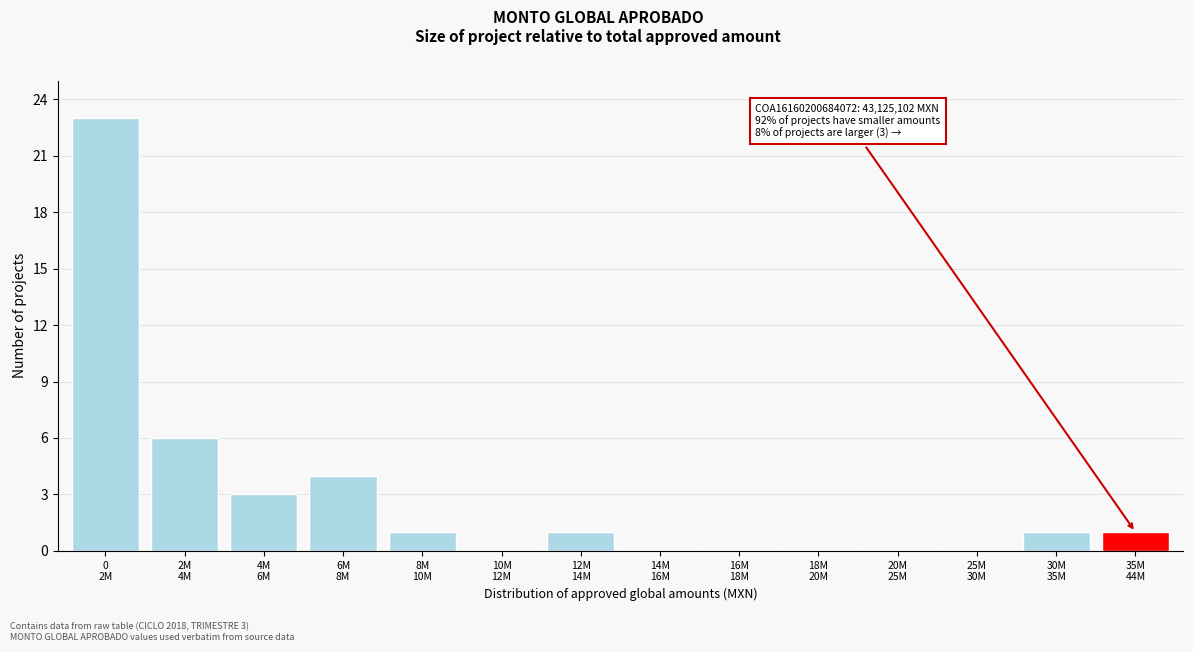

What is the sum of all values?

40